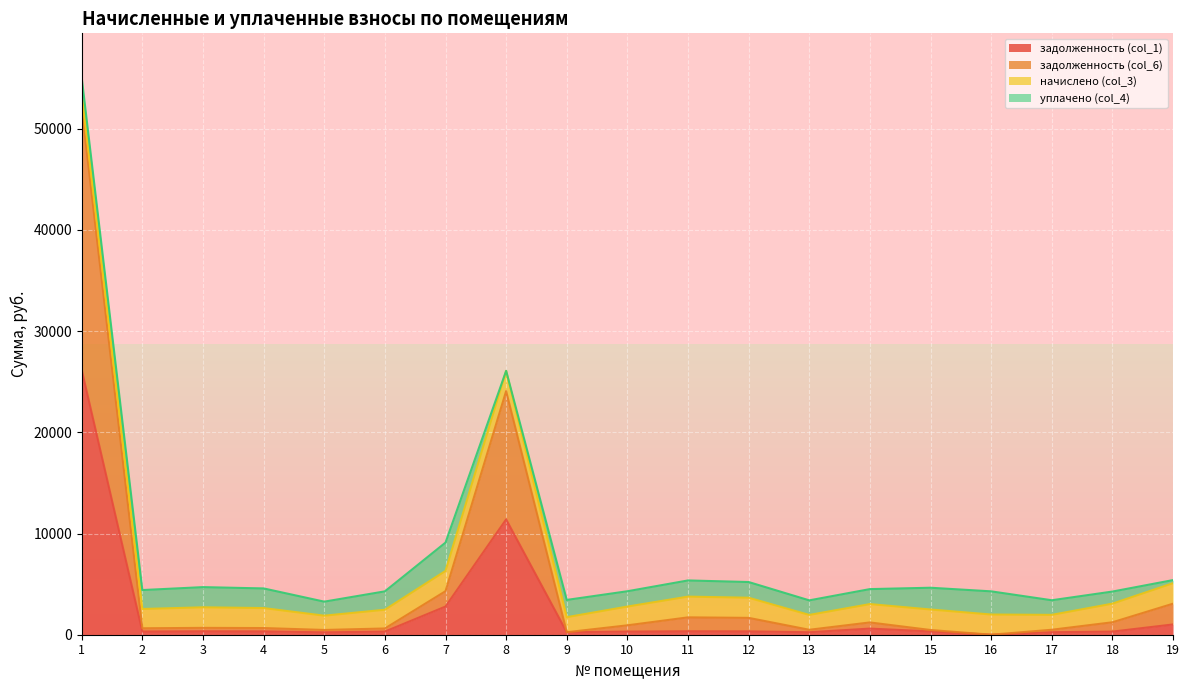

At which label does задолженность (col_1) first exceed 326?

1